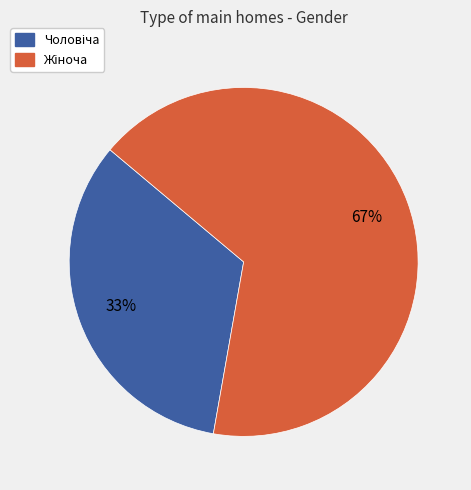

Is there any slice that represents more than half of the pie?

Yes